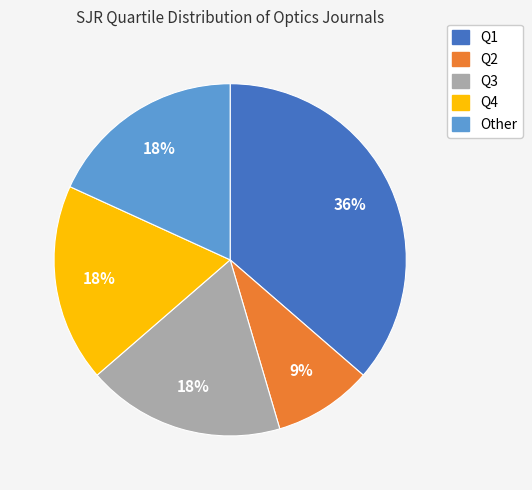

What percentage is the Q3 slice, to the nearest percent?

18%